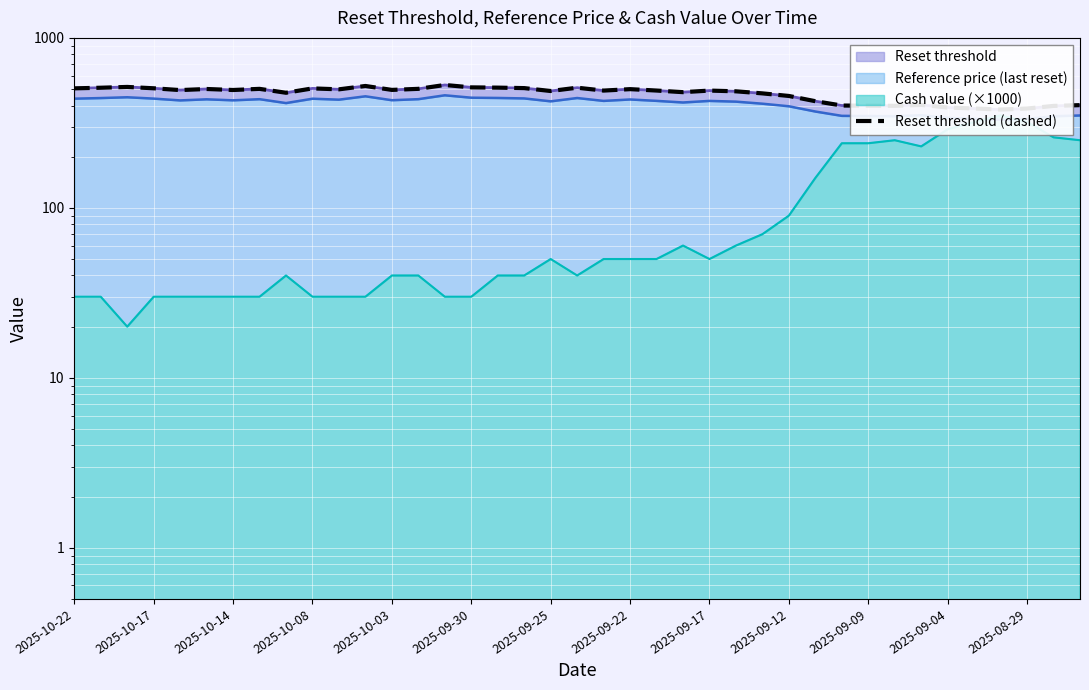

Reading right to left, transcribe all the data shown in this chart.

402.0	397.9	383.9	378.8	384.2	389.3	403.5	398.4	399.0	400.0	424.1	455.3	471.5	484.9	489.7	479.4	490.0	499.3	489.7	509.2	486.9	506.5	509.7	511.4	528.4	501.4	494.3	521.2	498.1	504.5	475.5	501.3	493.6	500.4	493.1	505.2	514.5	509.0	504.8